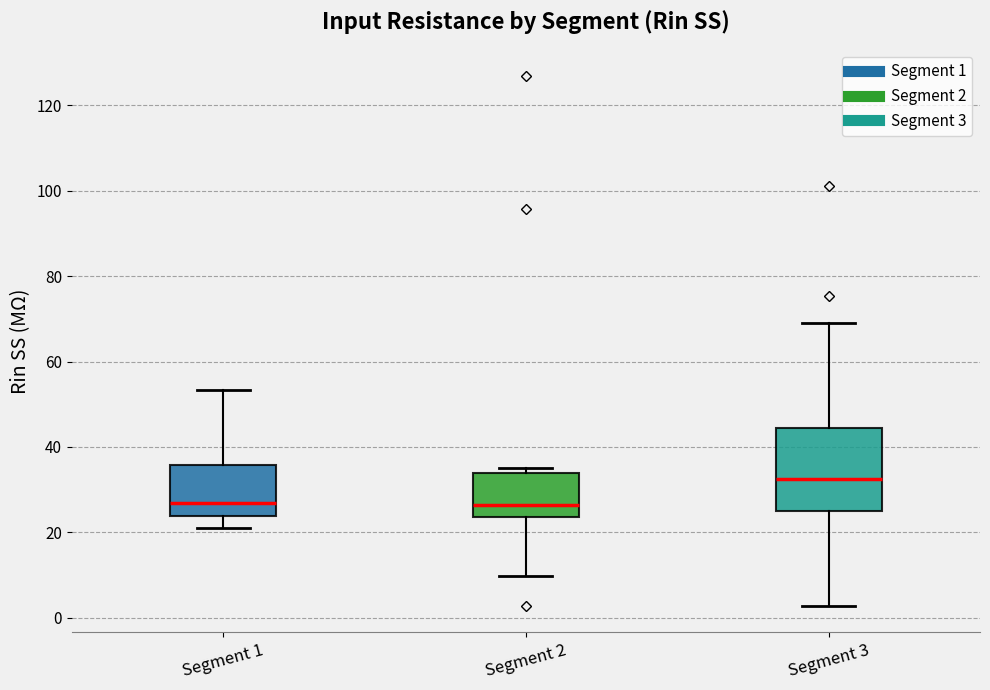

Reading left to right, transcribe this box plot: for each box, give where its median line is, the range the box spans, and where its two whiskers end, as read against the y-axis. The values are not printed on the chart, so give them approximately, as read against the axis.

Segment 1: median 26, box 24 to 36, whiskers 22 to 54
Segment 2: median 26, box 24 to 34, whiskers 10 to 36
Segment 3: median 32, box 26 to 44, whiskers 2 to 70